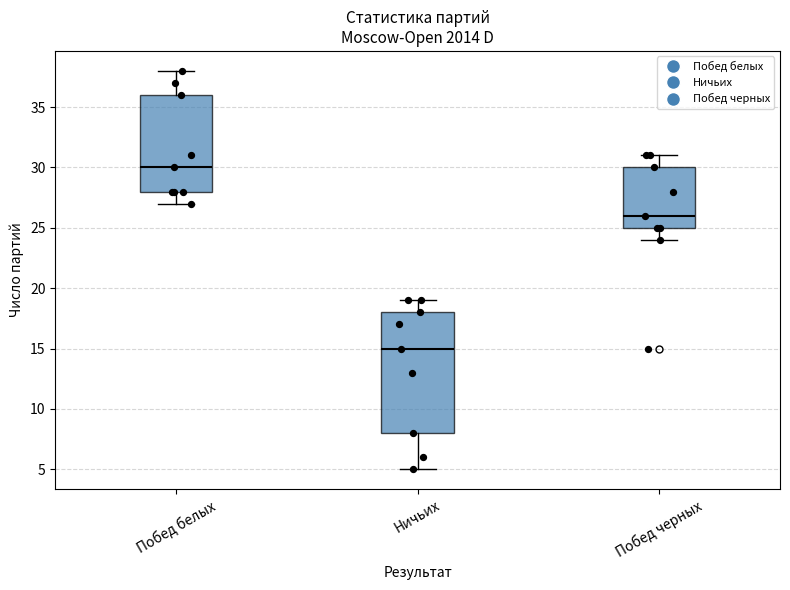

Which box has the highest median line?

Побед белых